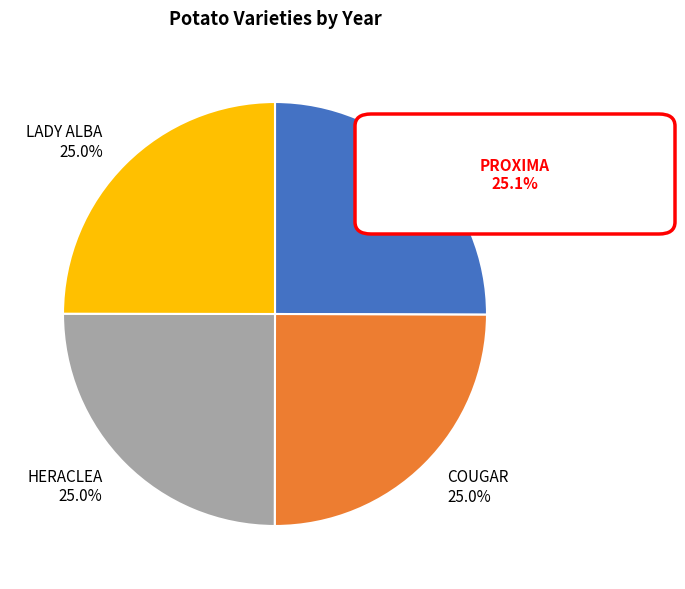

To the nearest percent, what is the combined percentage of LADY ALBA and HERACLEA?

50%